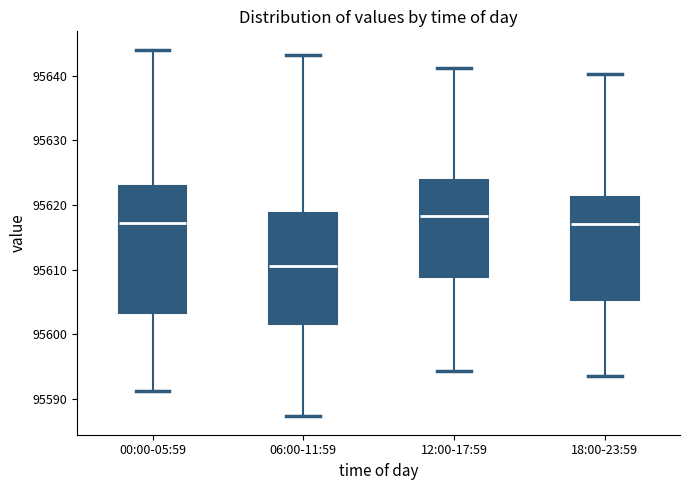

Where is the upper edge of the box for 18:00-23:59 on the y-axis? The values are not printed on the chart, so give them approximately, as read against the axis.

95621